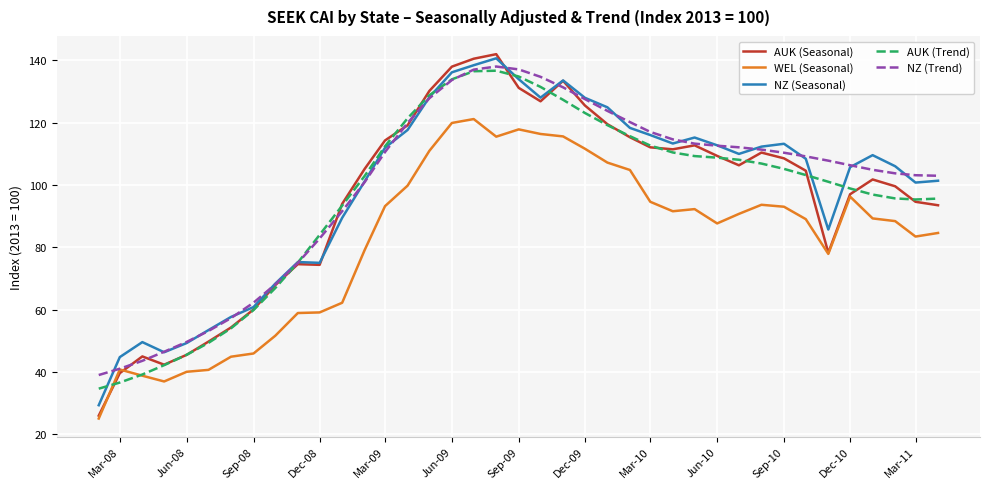

What is the greatest value displayed?

142.0